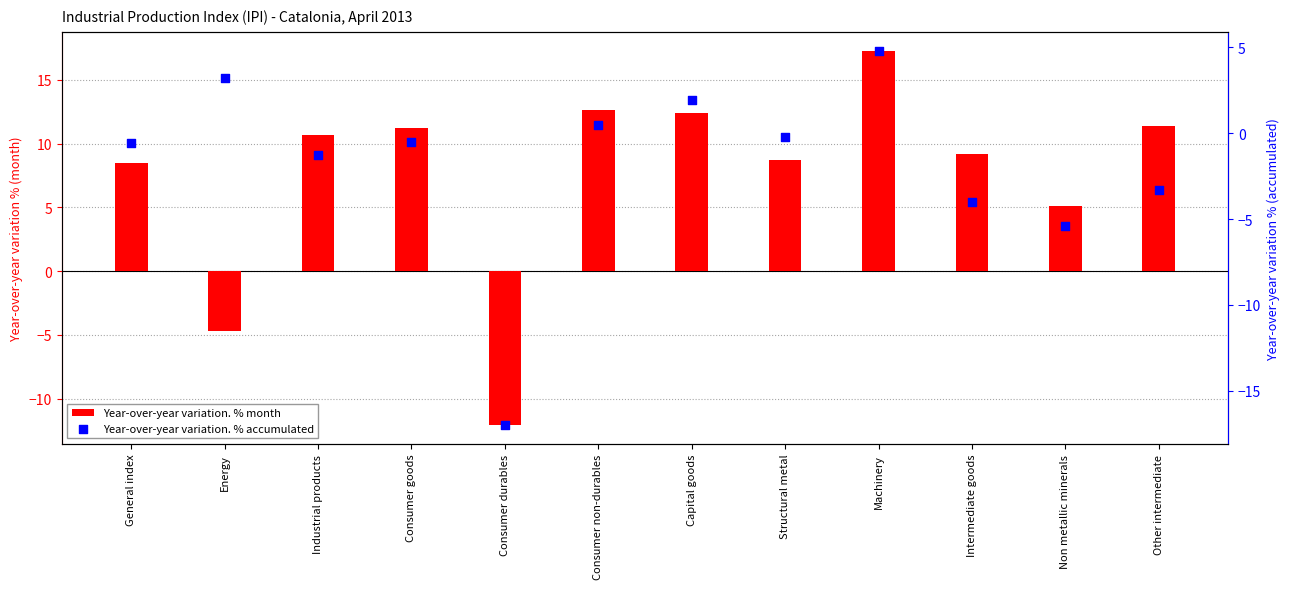

Which series contains the lowest Y value?

Year-over-year variation. % accumulated